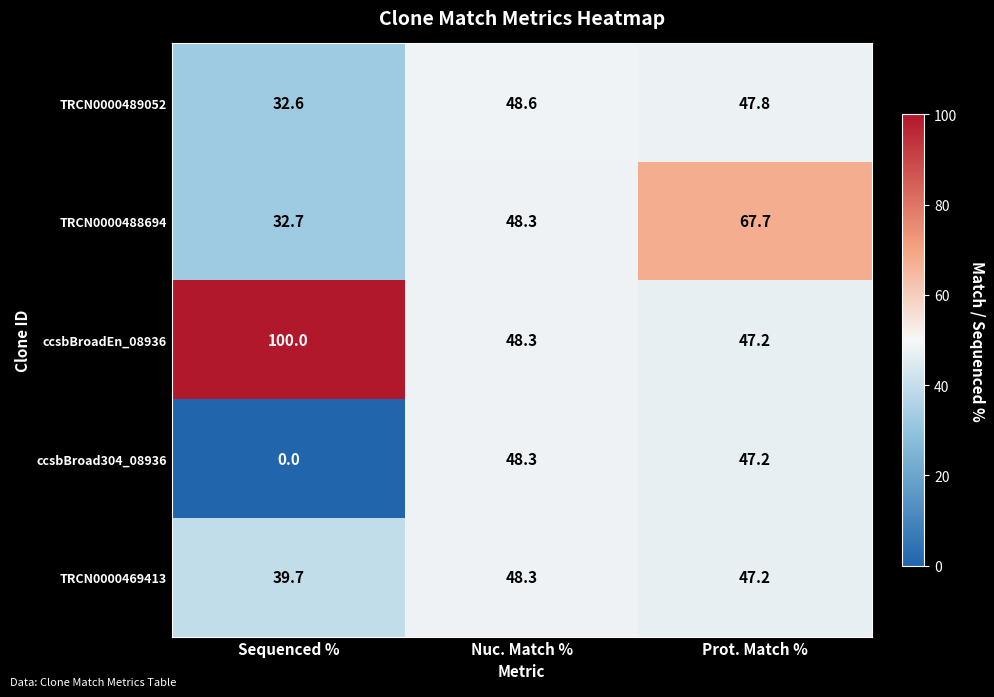

The TRCN0000469413 series shows 48.3 at Nuc. Match %. True or false?

True